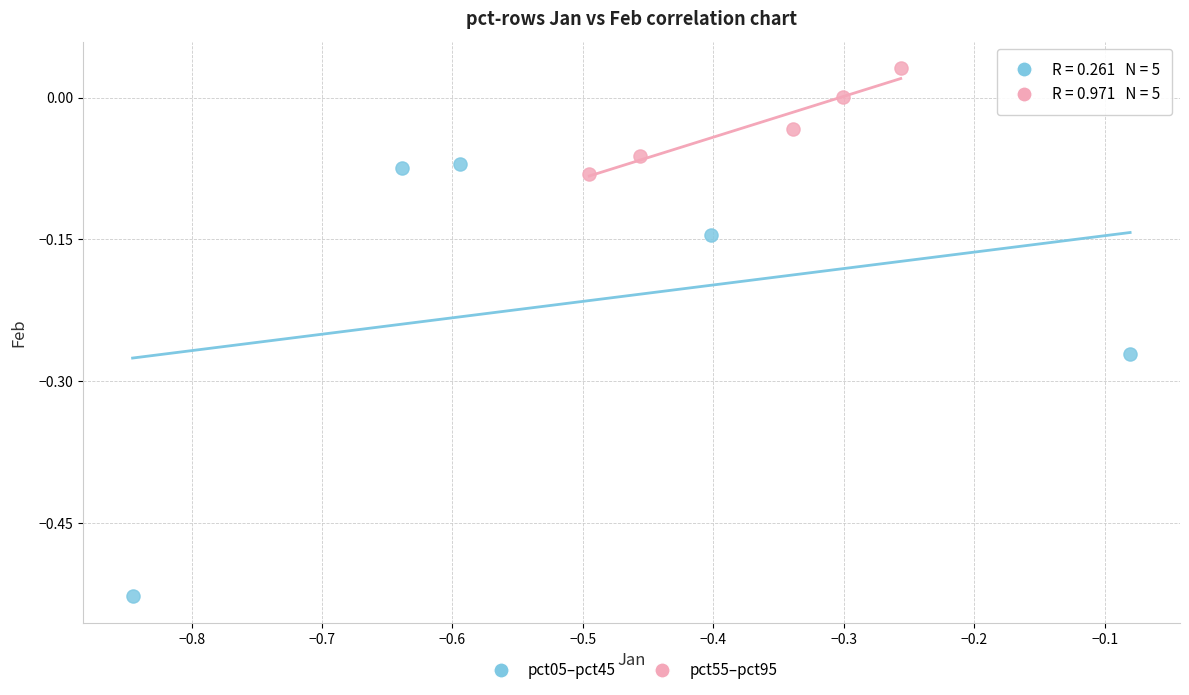

Which series reaches the minimum Y coordinate?

pct05–pct45